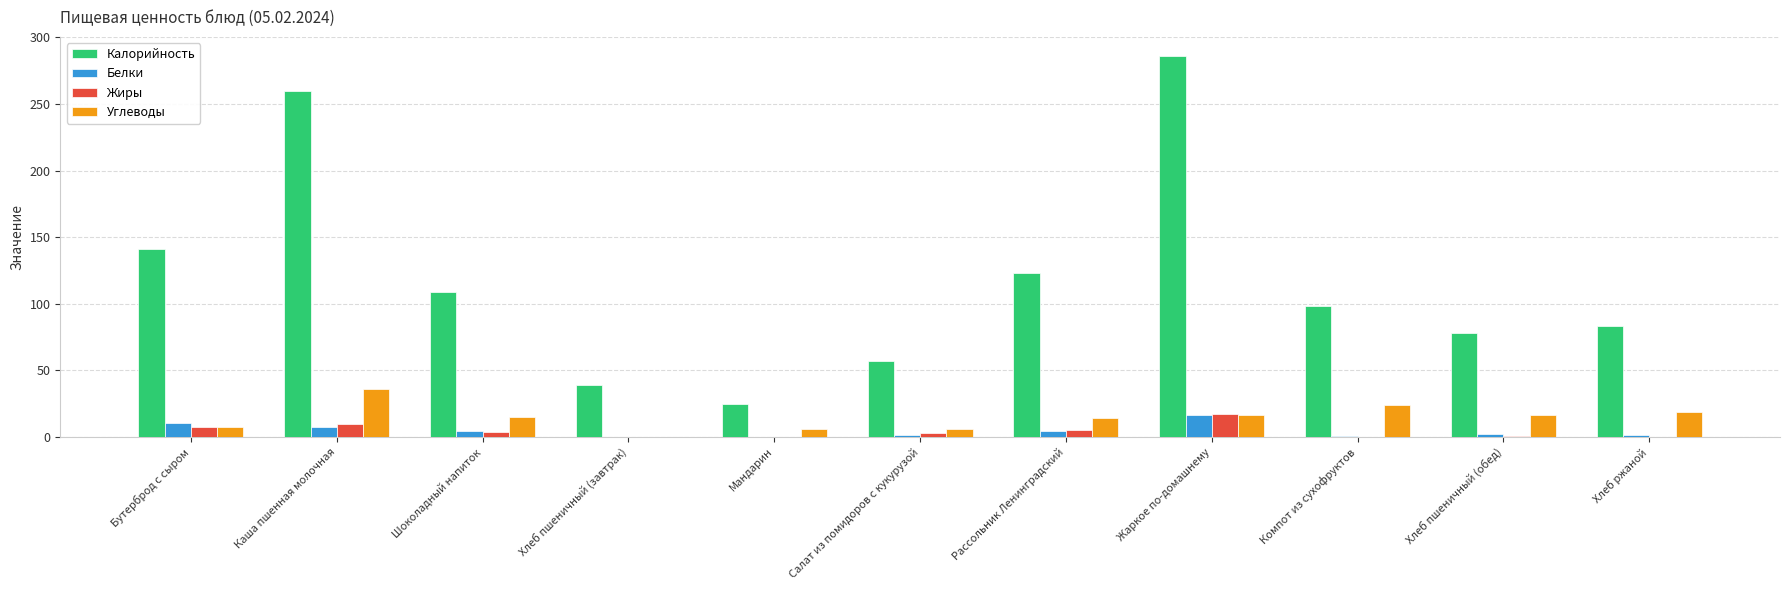

Is the value of Белки at Хлеб ржаной greater than the value of Углеводы at Шоколадный напиток?

No